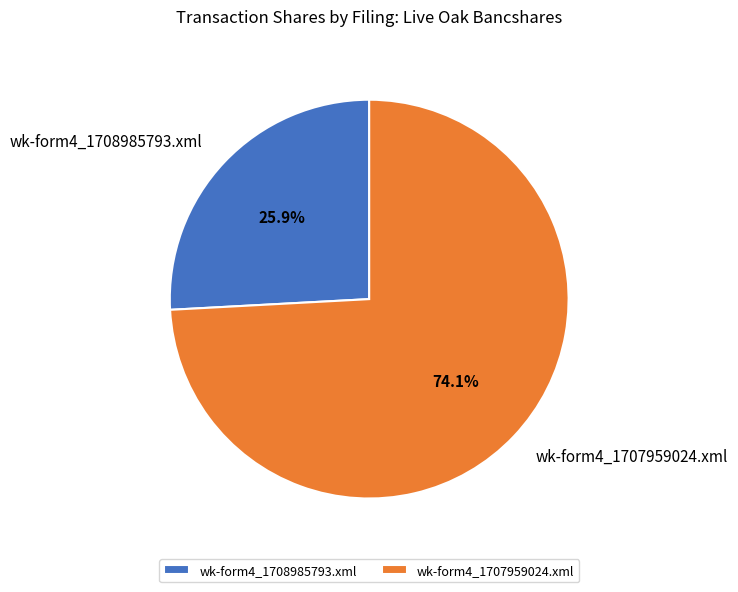

What is the smallest slice in the pie chart?

wk-form4_1708985793.xml